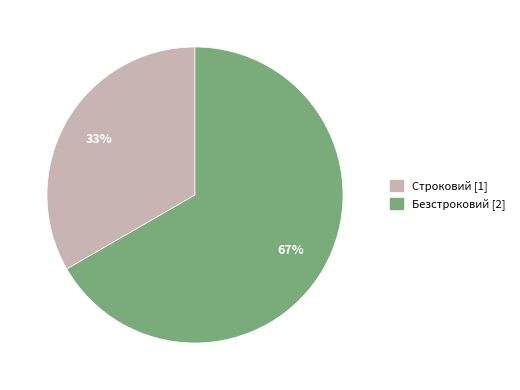

Does Строковий account for over 50% of the chart?

No